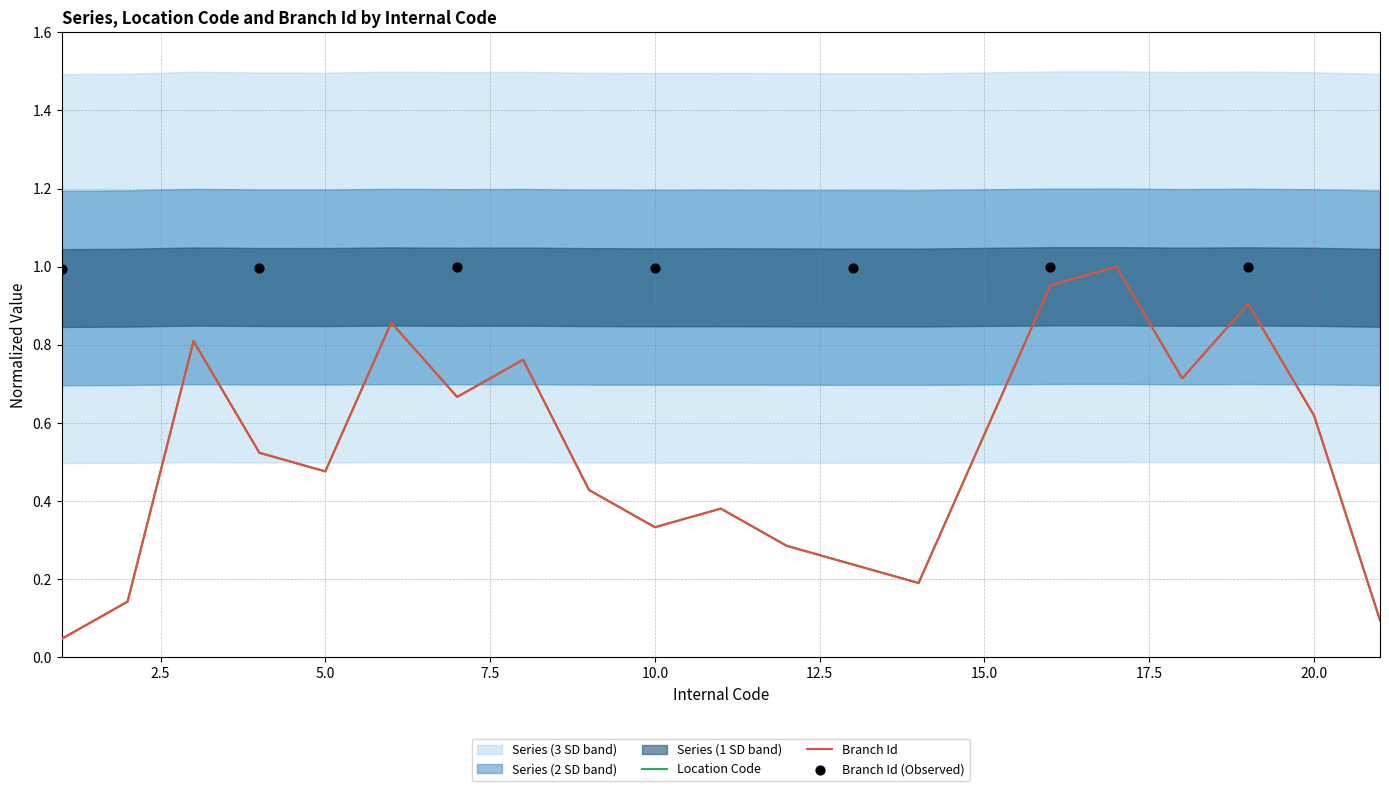

Which series reaches the maximum Y coordinate?

Series